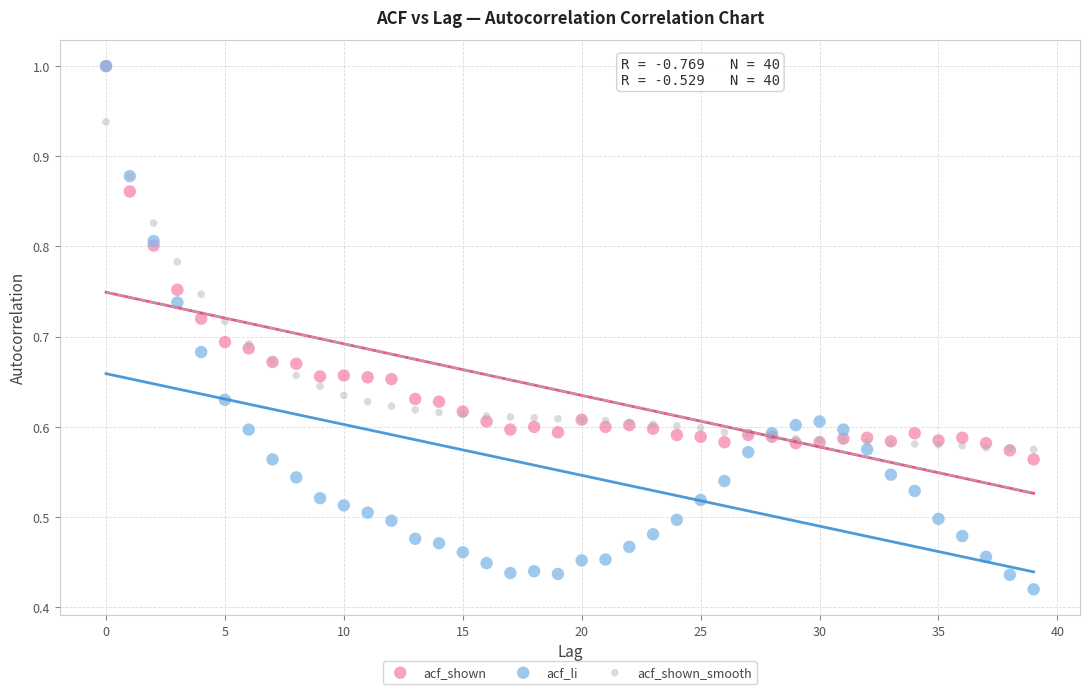

Which series contains the lowest Y value?

acf_li